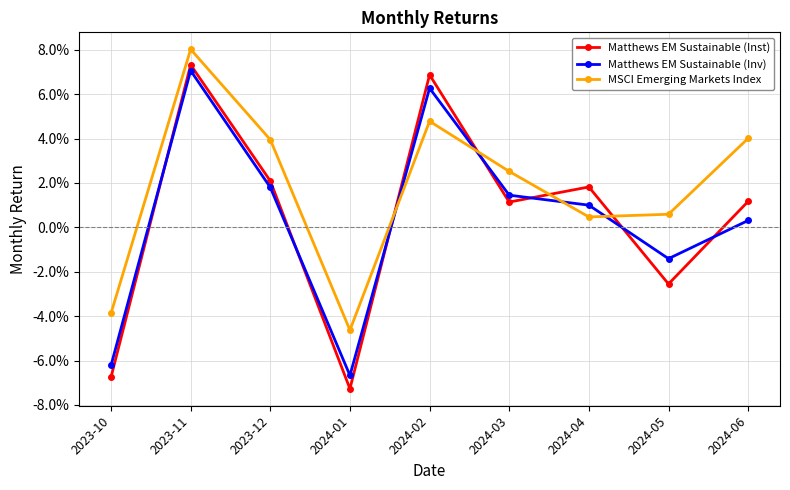

Which category has the lowest value in the MSCI Emerging Markets Index series?

2024-01